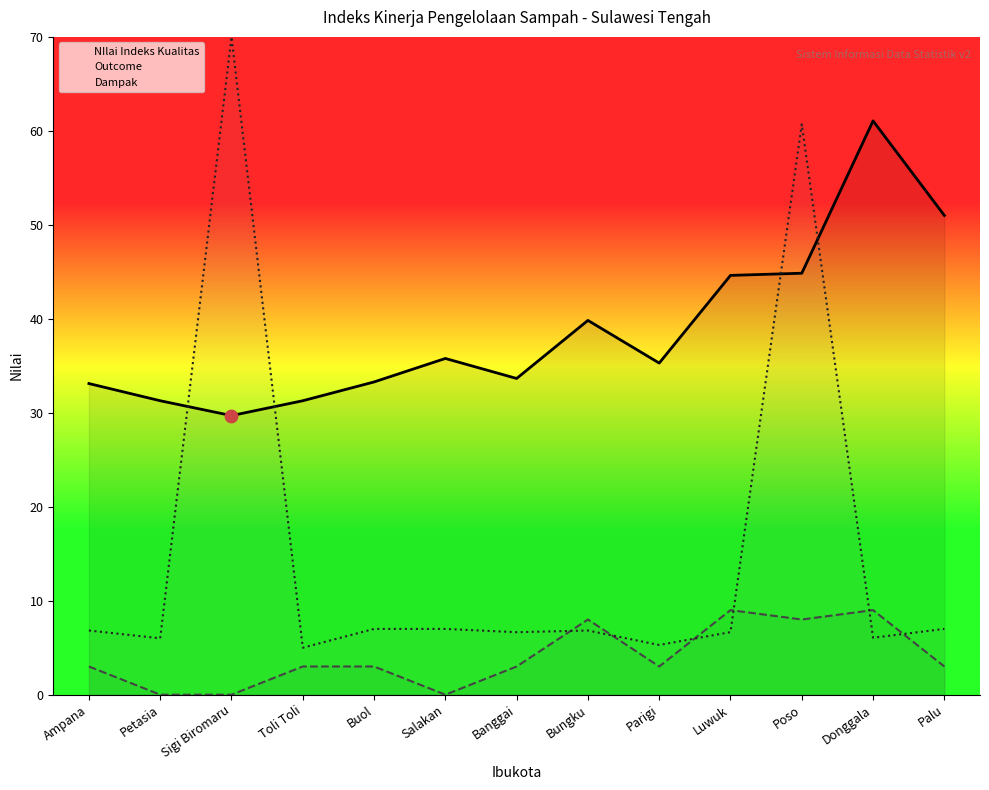

Which series contains the lowest Y value?

Outcome